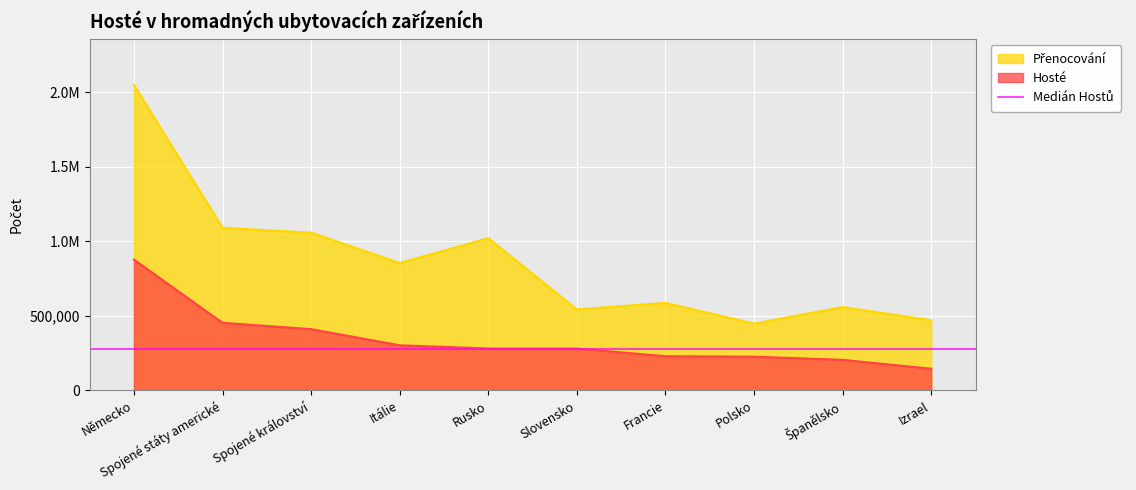

List the series in order of their peak value, lowest first.

Hosté, Přenocování